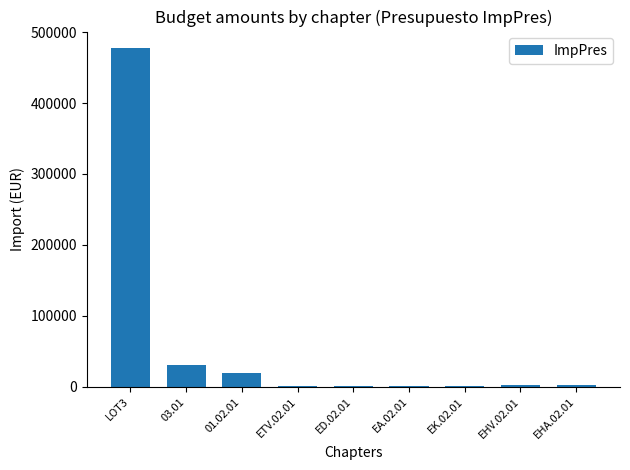

The value at 03.01 is 30402.5. True or false?

True